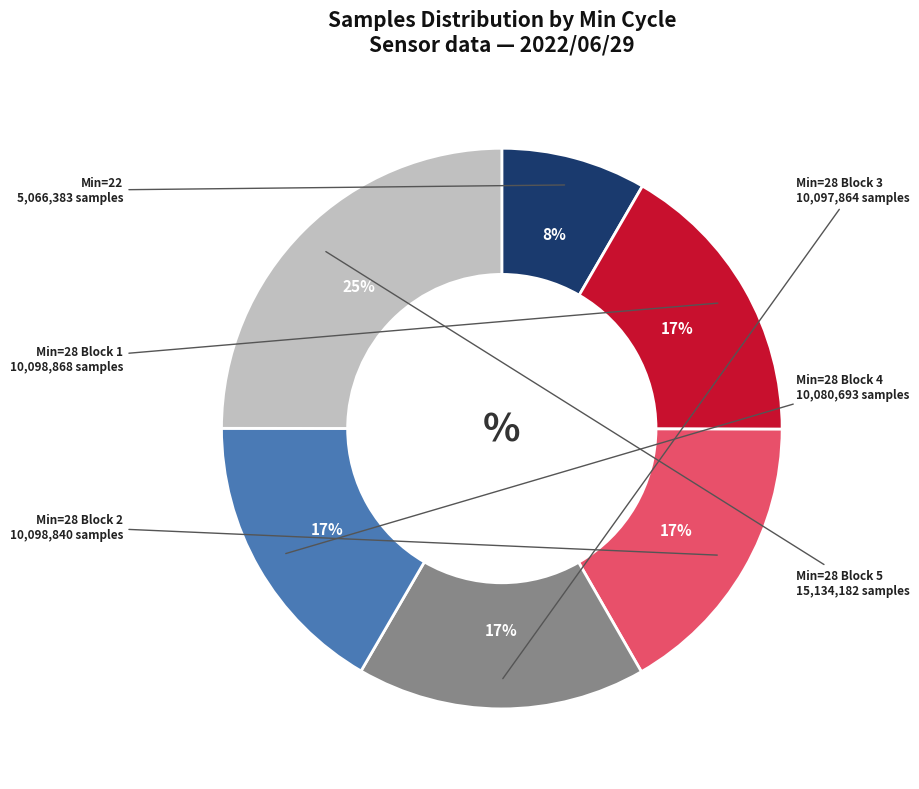

Do Min=28 Block 2 and Min=28 Block 1 together represent more than half of the pie?

No